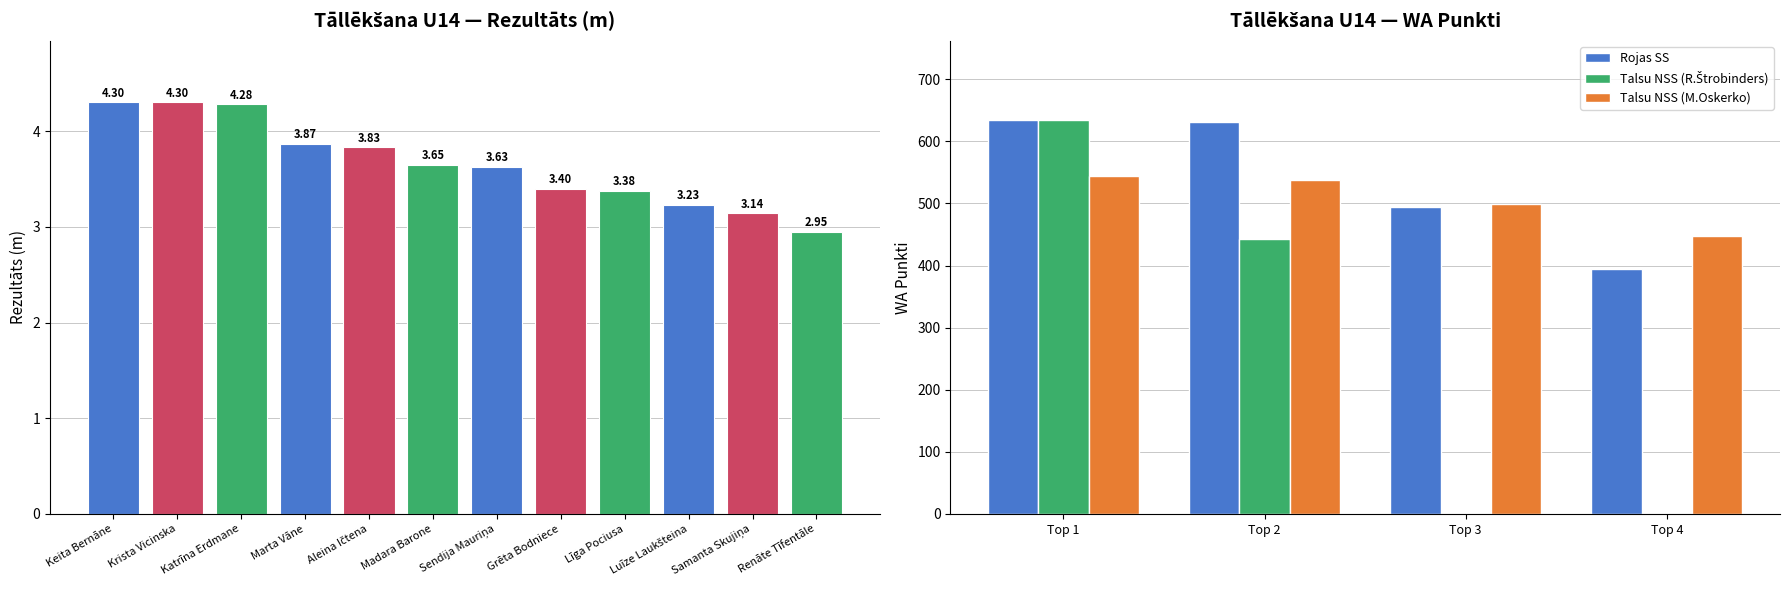

What is the sum of all values?

44.0